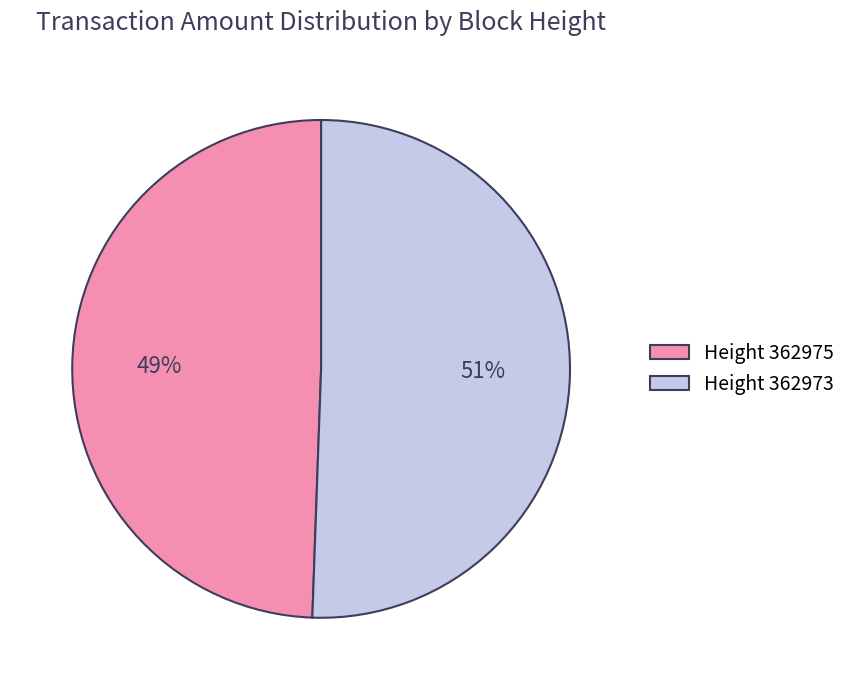

Count the number of slices in the pie.

2